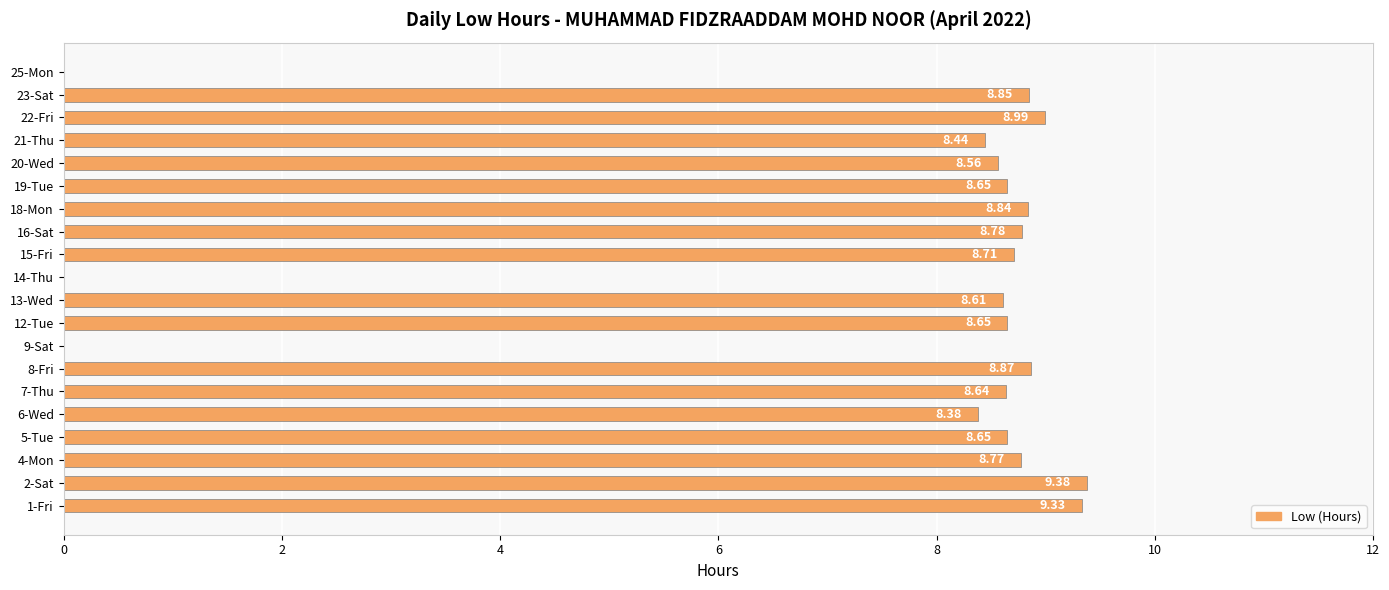

What is the change in value from 6-Wed to 19-Tue?

+0.3